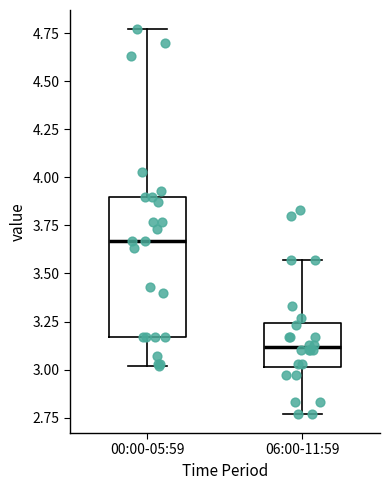

Which box's median line is the highest?

00:00-05:59